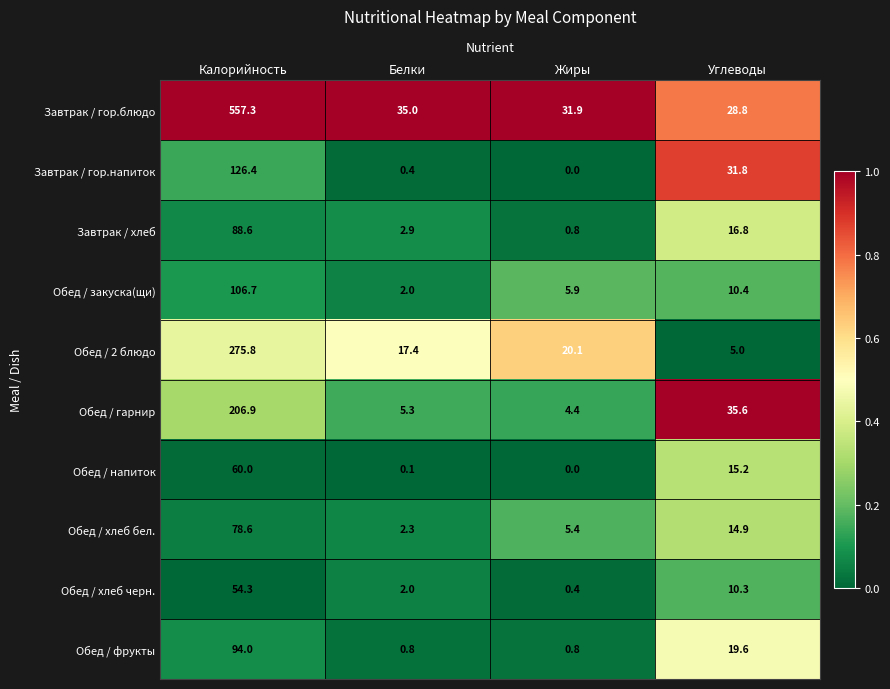

Which series has the largest total across all categories?

Завтрак / гор.блюдо